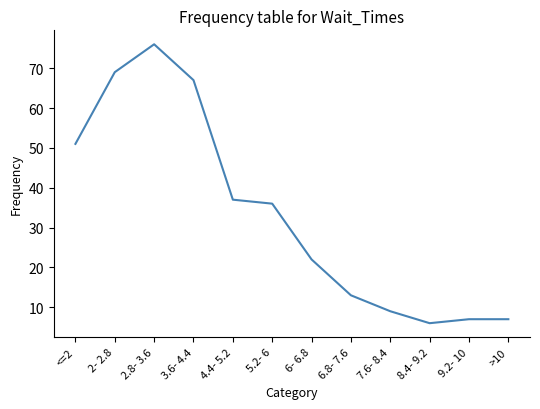

Which has a higher value, 3.6- 4.4 or 2- 2.8?

2- 2.8